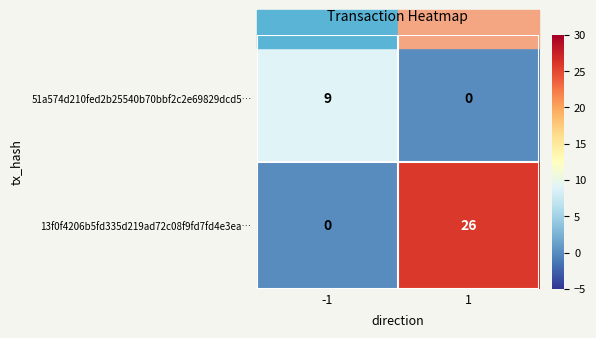

What is the difference between the maximum and minimum values in the 13f0f4206b5fd335d219ad72c08f9fd7fd4e3ea… series?

26